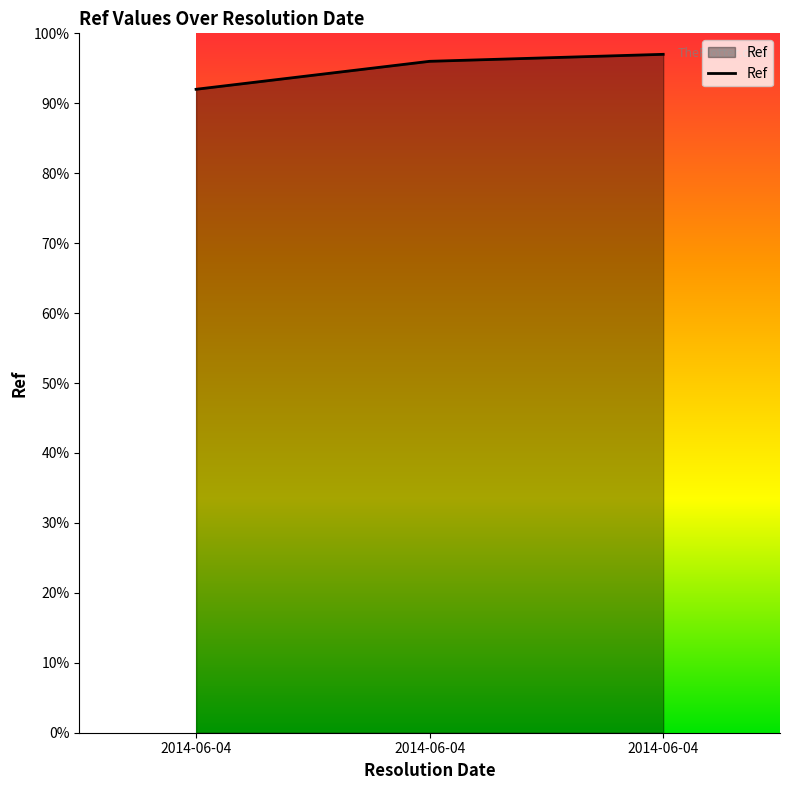

Reading right to left, transcribe all the data shown in this chart.

97	96	92